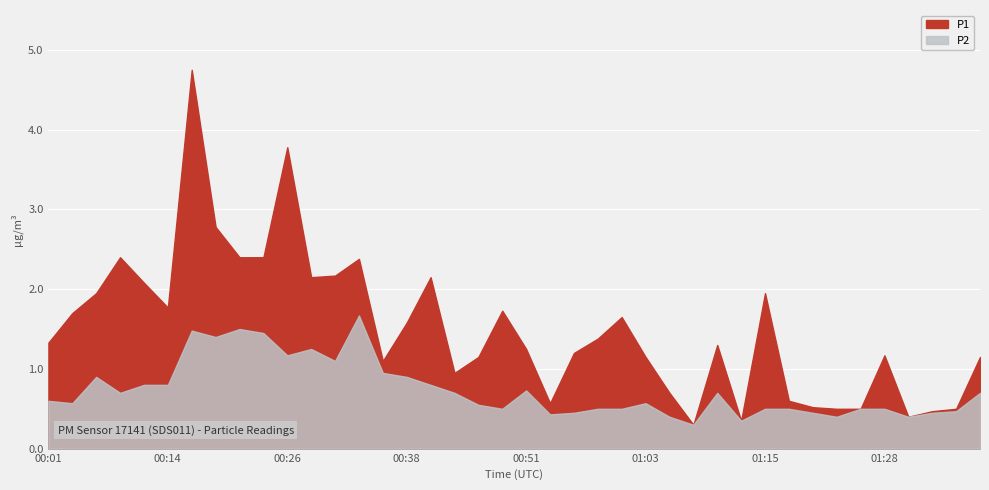

True or false: P1 has a value of 0.5 at 00:48.

False